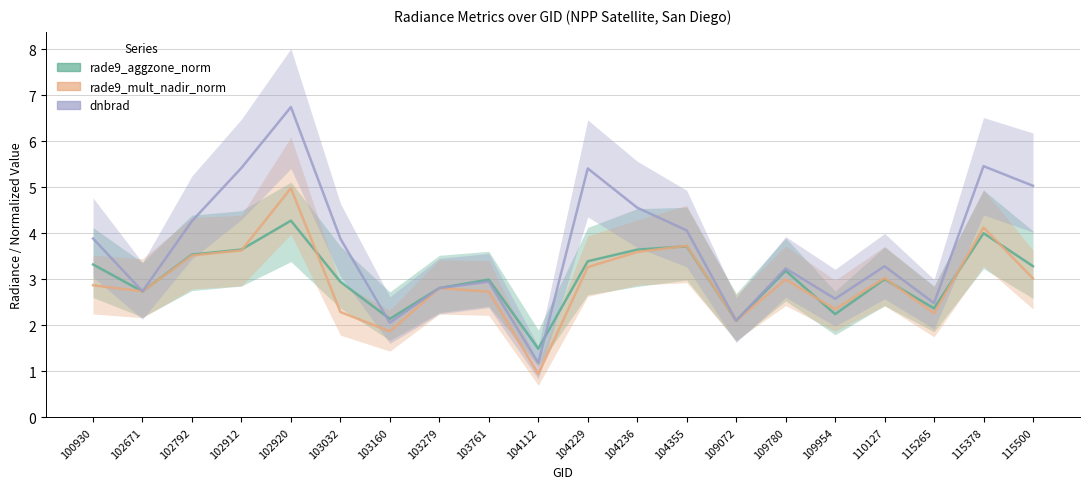

At which category does the chart reach its minimum across all series?

104112